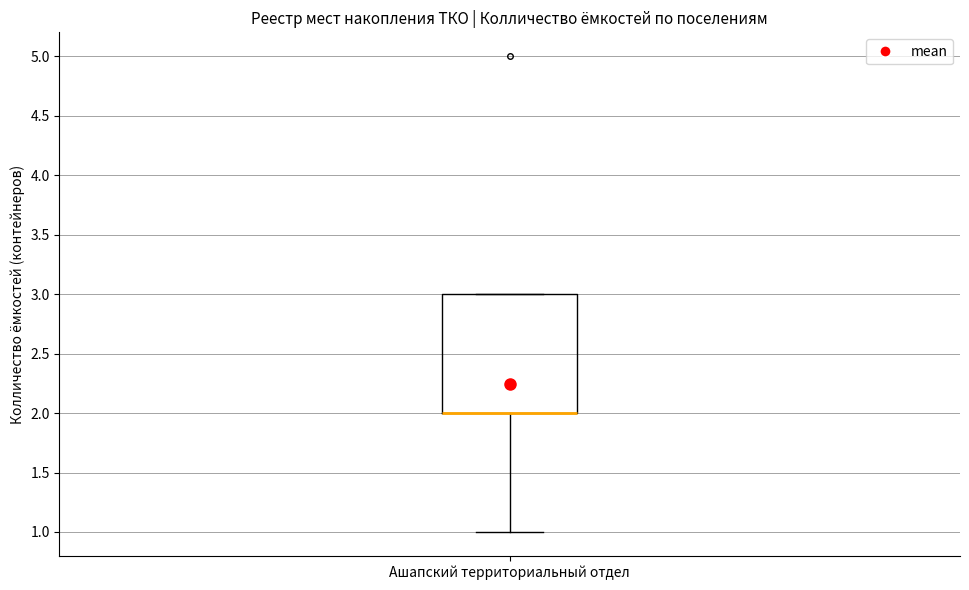

Read this box plot against the y-axis: the position of the median line, the range covered by the box, and the ends of both whiskers. The values are not printed on the chart, so give them approximately, as read against the axis.

median 2 (drawn on the box's lower edge), box 2 to 3, whiskers 1 to 3